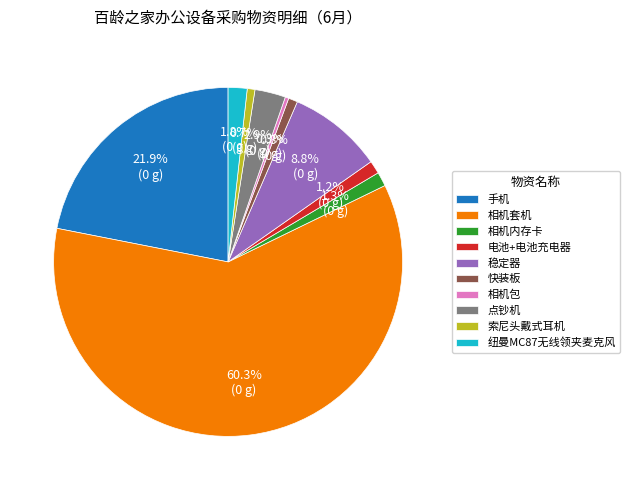

Does 相机套机 represent more than half of the total?

Yes